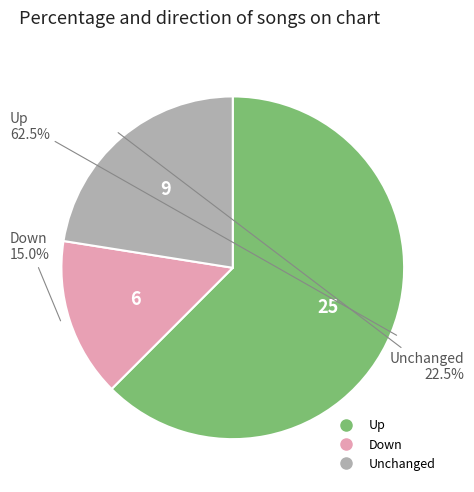

Is there a majority slice in this chart?

Yes